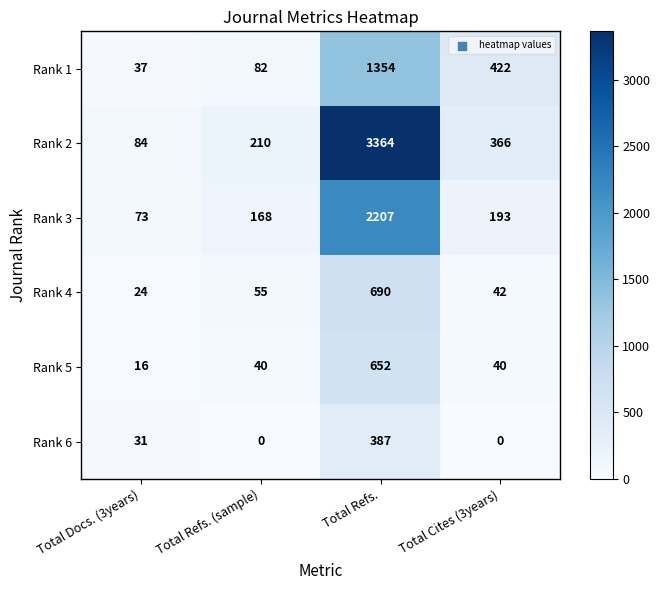

Reading right to left, what are all the values shown in this chart?

Rank 1: 422	1354	82	37
Rank 2: 366	3364	210	84
Rank 3: 193	2207	168	73
Rank 4: 42	690	55	24
Rank 5: 40	652	40	16
Rank 6: 0	387	0	31